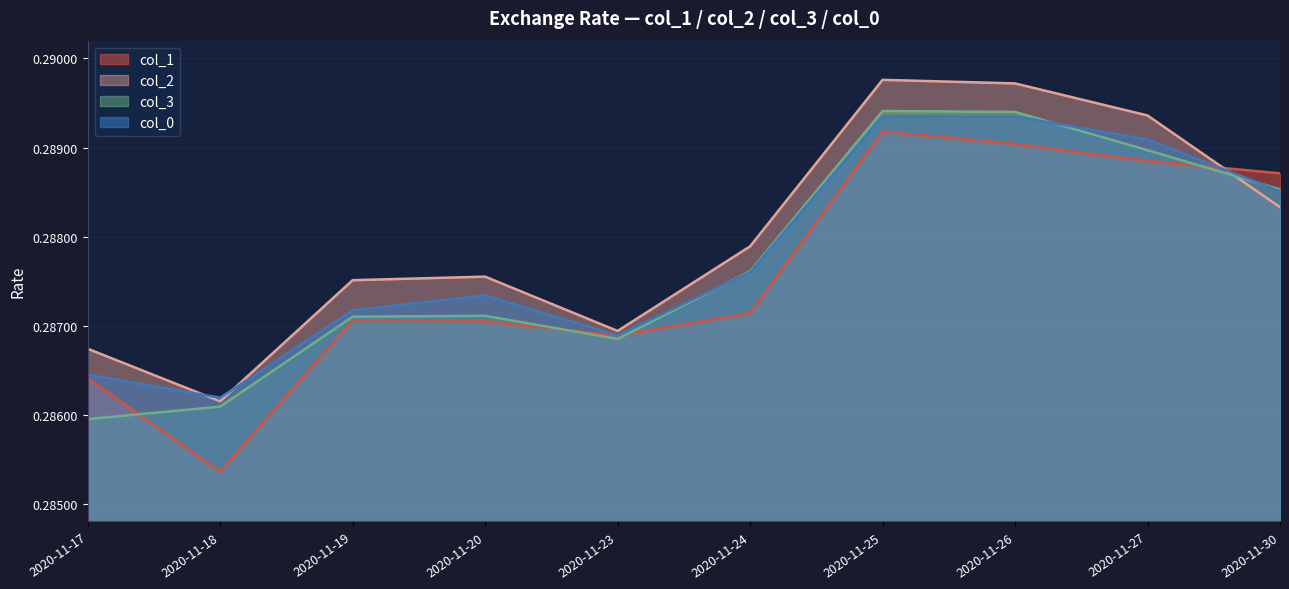

What is the value of the col_0 point at the 10th from the left?

0.3